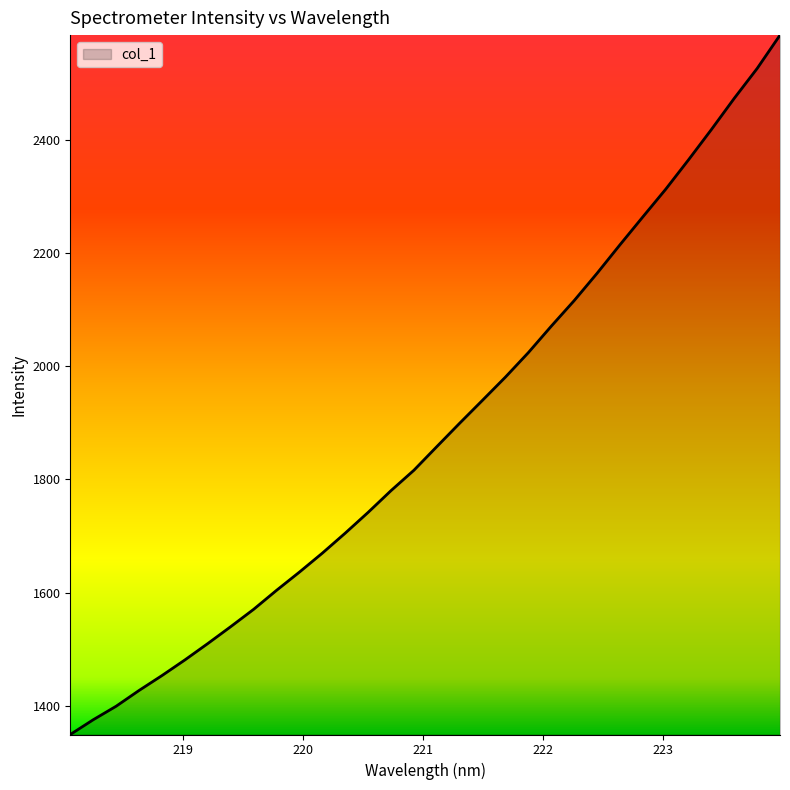

What is the minimum value shown in the chart?

1349.4